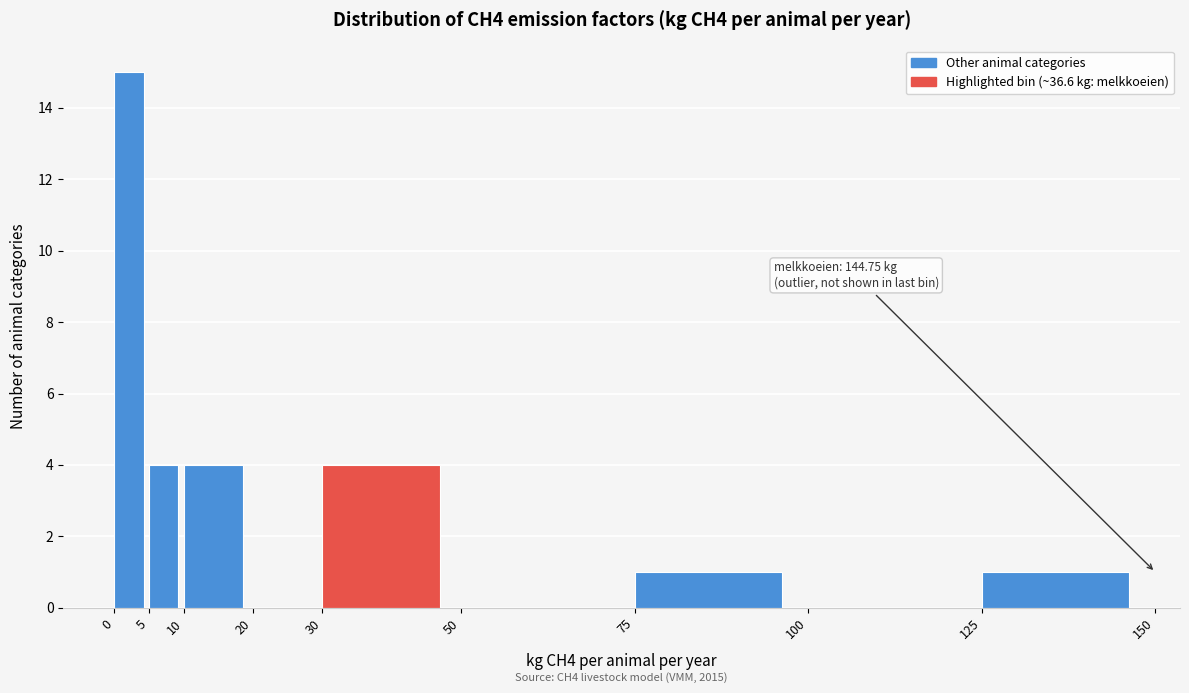

Over which range of the x-axis is the bar tallest?

0 to 5